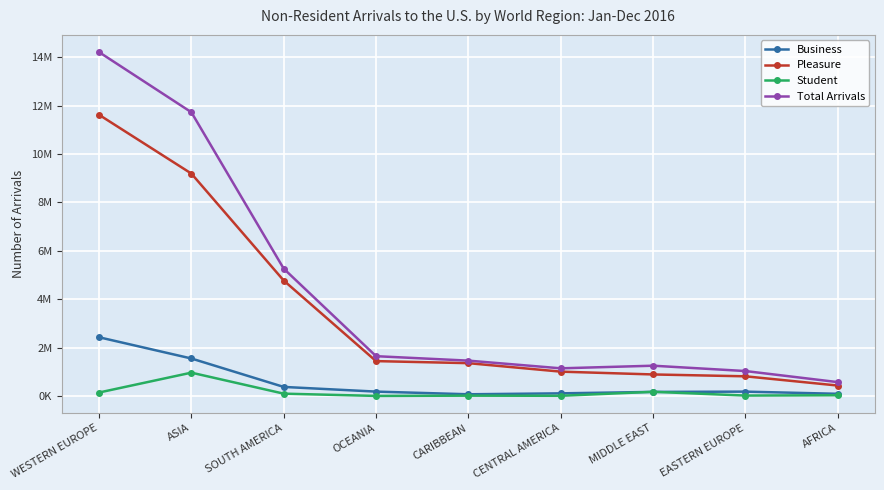

True or false: Business and Student cross at least once.

True